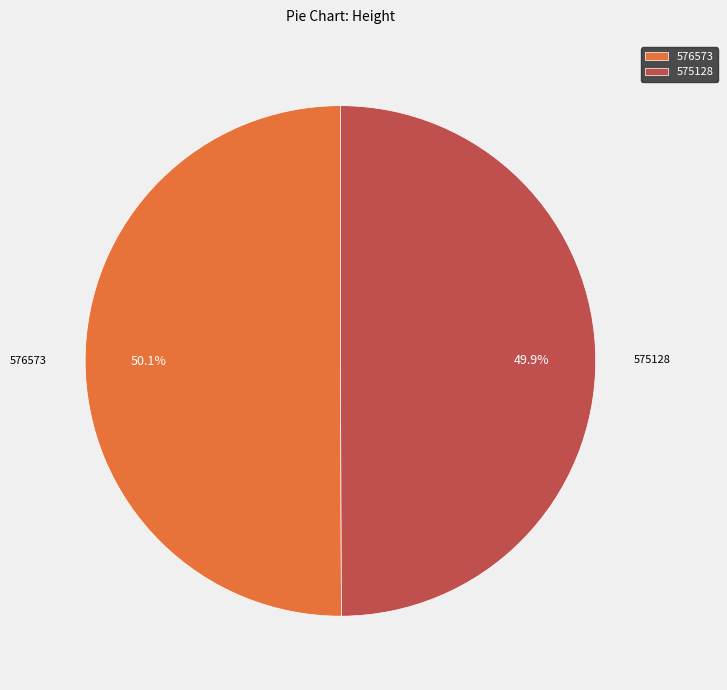

To the nearest percent, what portion does 576573 represent?

50%